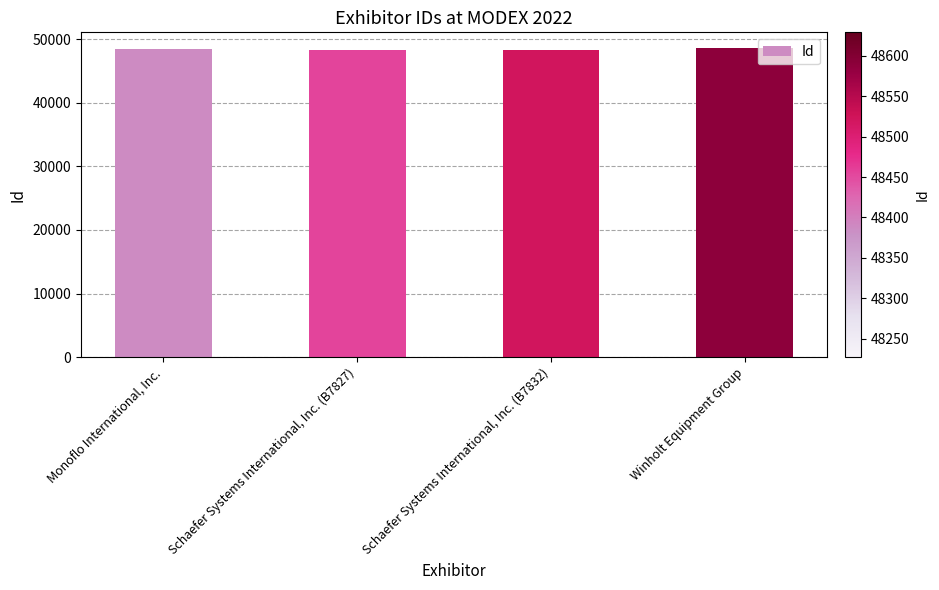

How many categories are shown in the chart?

4